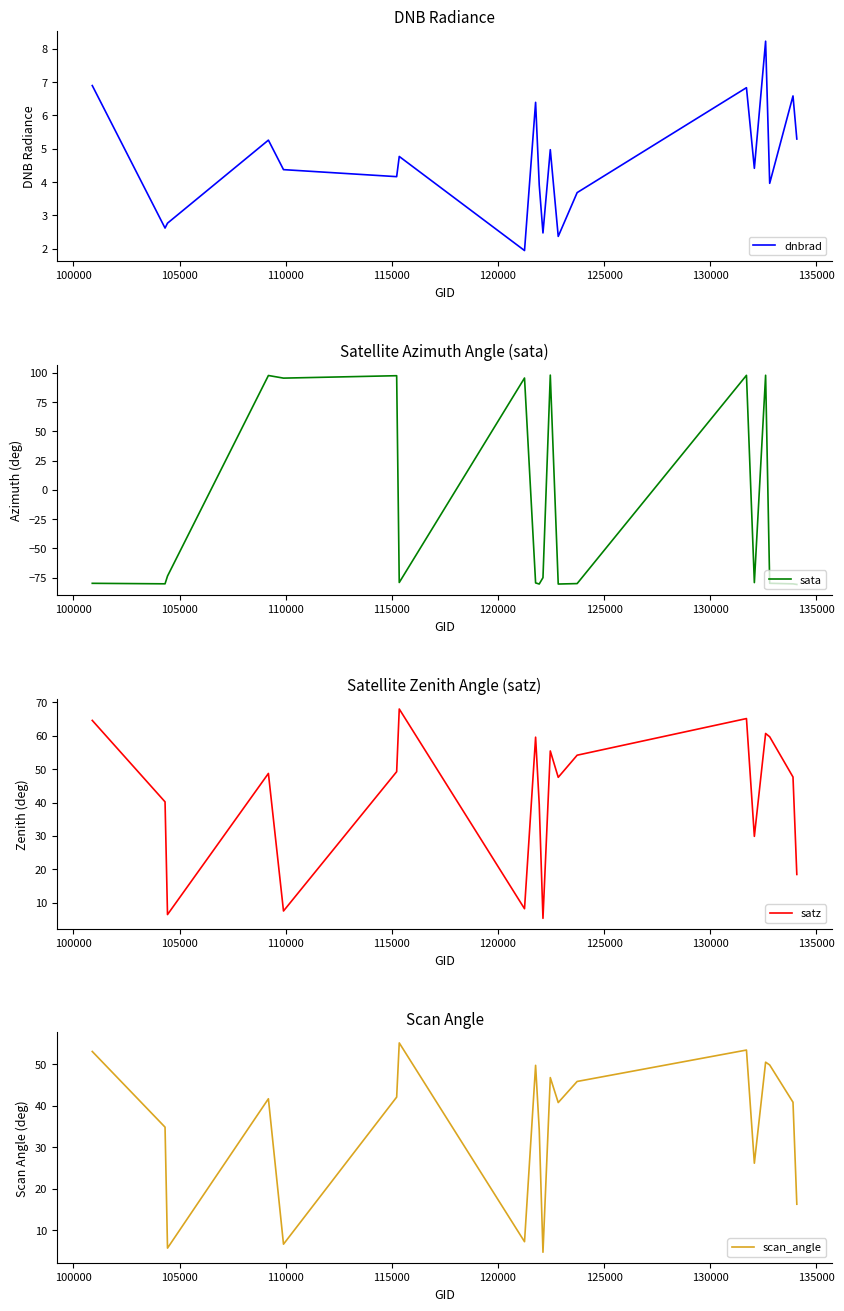

True or false: scan_angle and sata cross at least once.

True